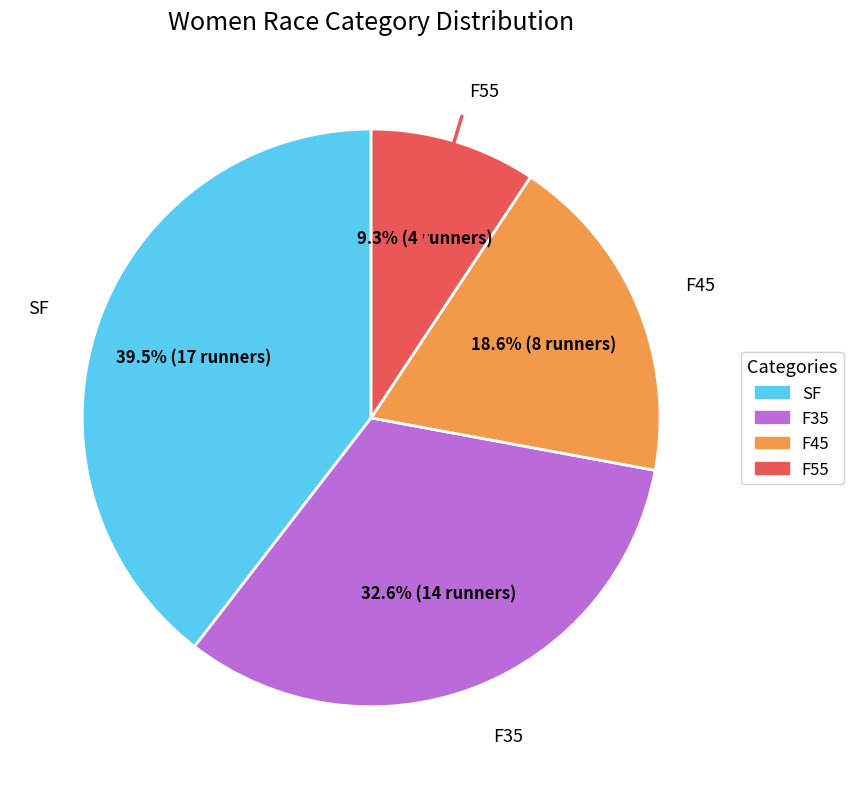

How many segments does this pie chart have?

4